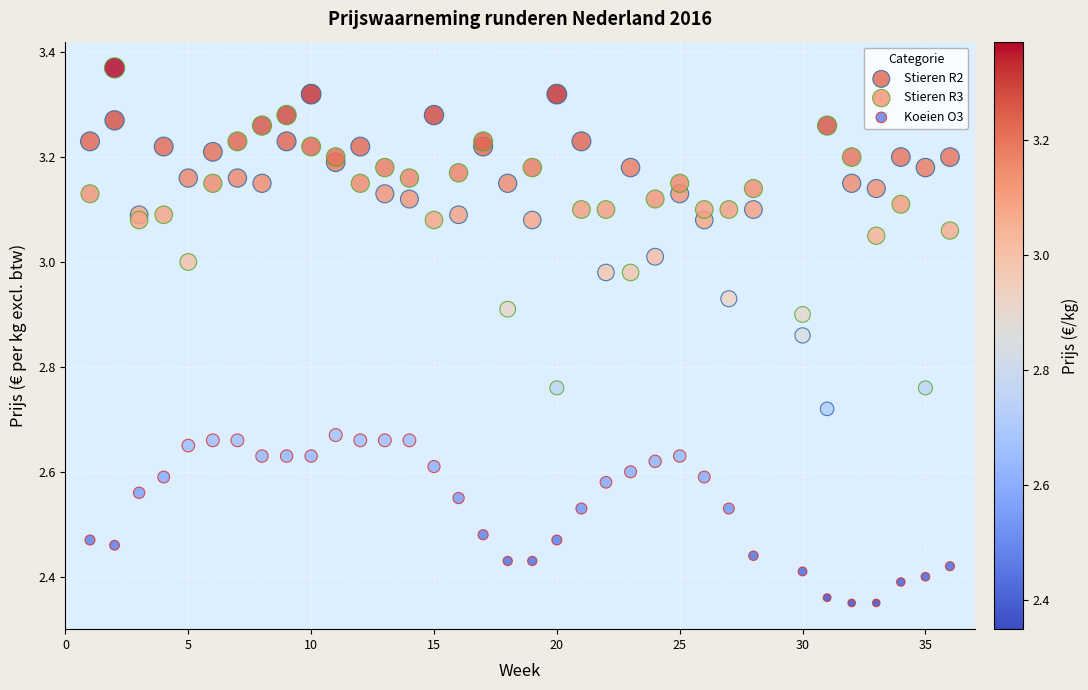

What is the X range (max minus min) for the scatter plot?

35.0